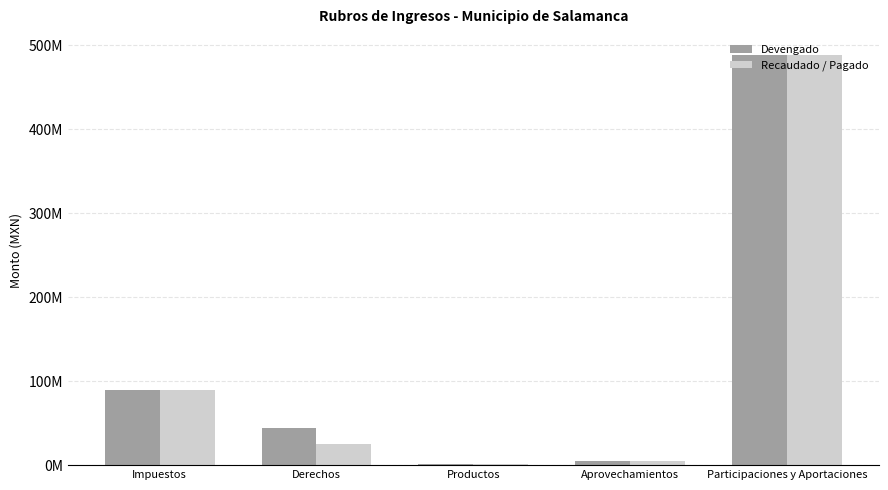

What value does the Devengado series have at Aprovechamientos?

5272252.0